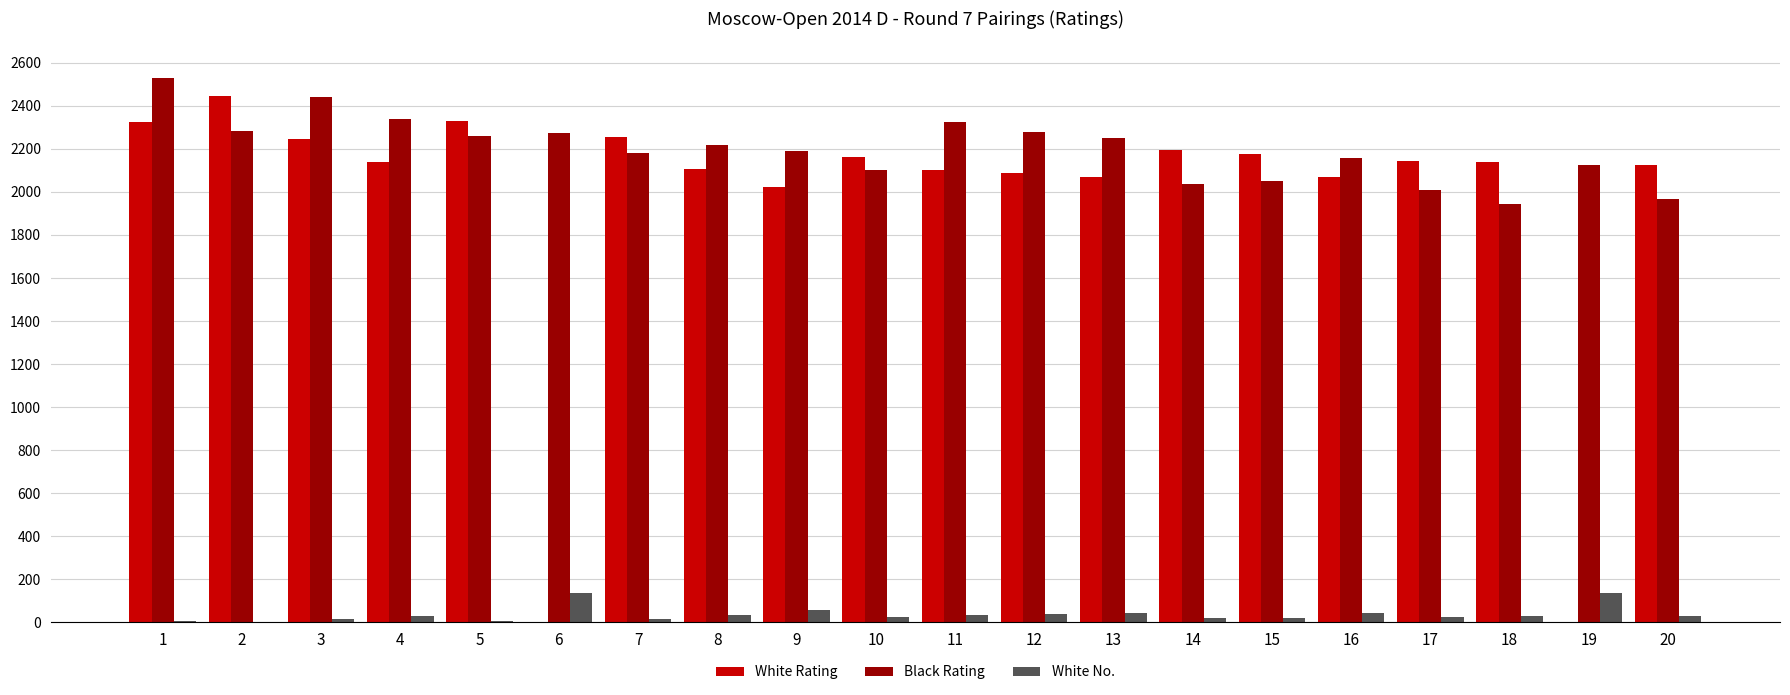

What is the total value across all series at 9?

4275